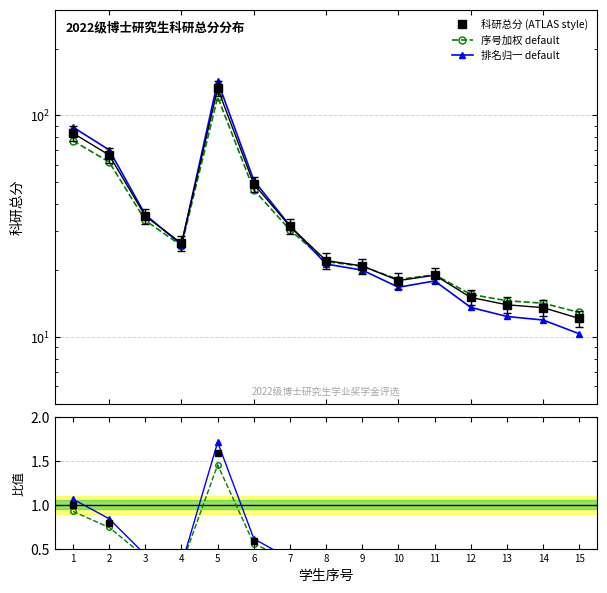

At which category is the sum across all series the highest?

5